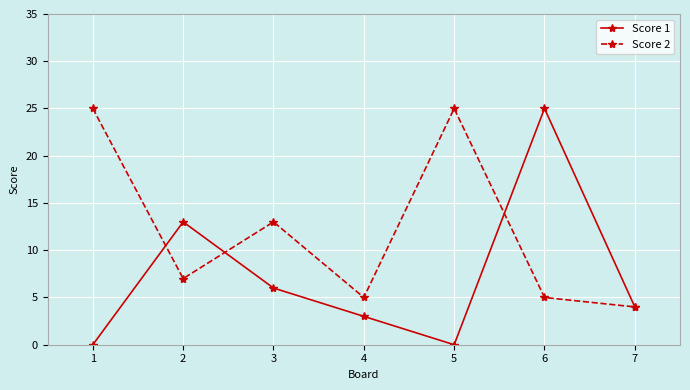

What are all the series names shown in the legend?

Score 1, Score 2